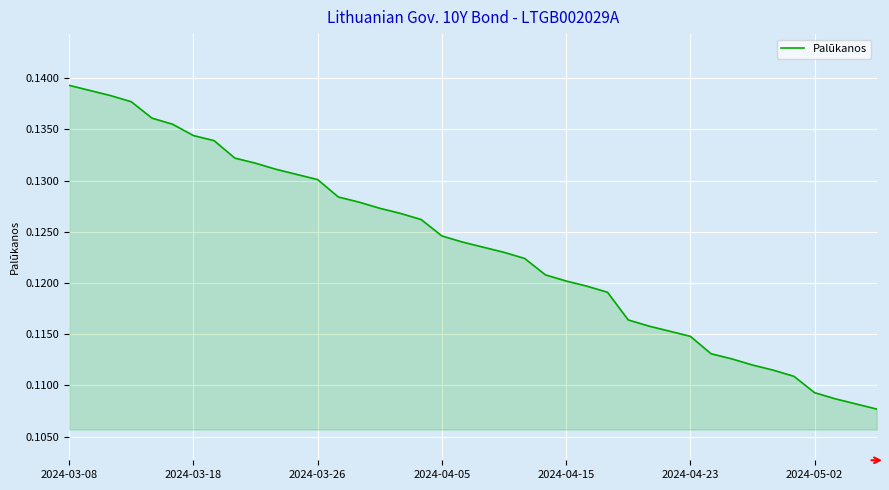

Reading left to right, list all the values displayed in this chart.

0.1	0.1	0.1	0.1	0.1	0.1	0.1	0.1	0.1	0.1	0.1	0.1	0.1	0.1	0.1	0.1	0.1	0.1	0.1	0.1	0.1	0.1	0.1	0.1	0.1	0.1	0.1	0.1	0.1	0.1	0.1	0.1	0.1	0.1	0.1	0.1	0.1	0.1	0.1	0.1